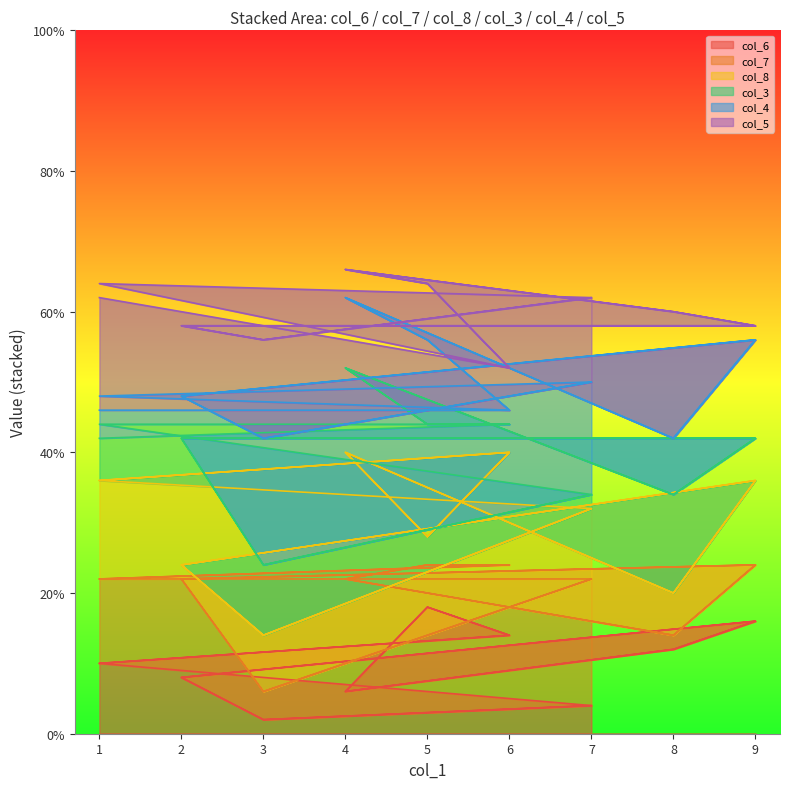

Does the chart display data point markers on the line(s)?

No